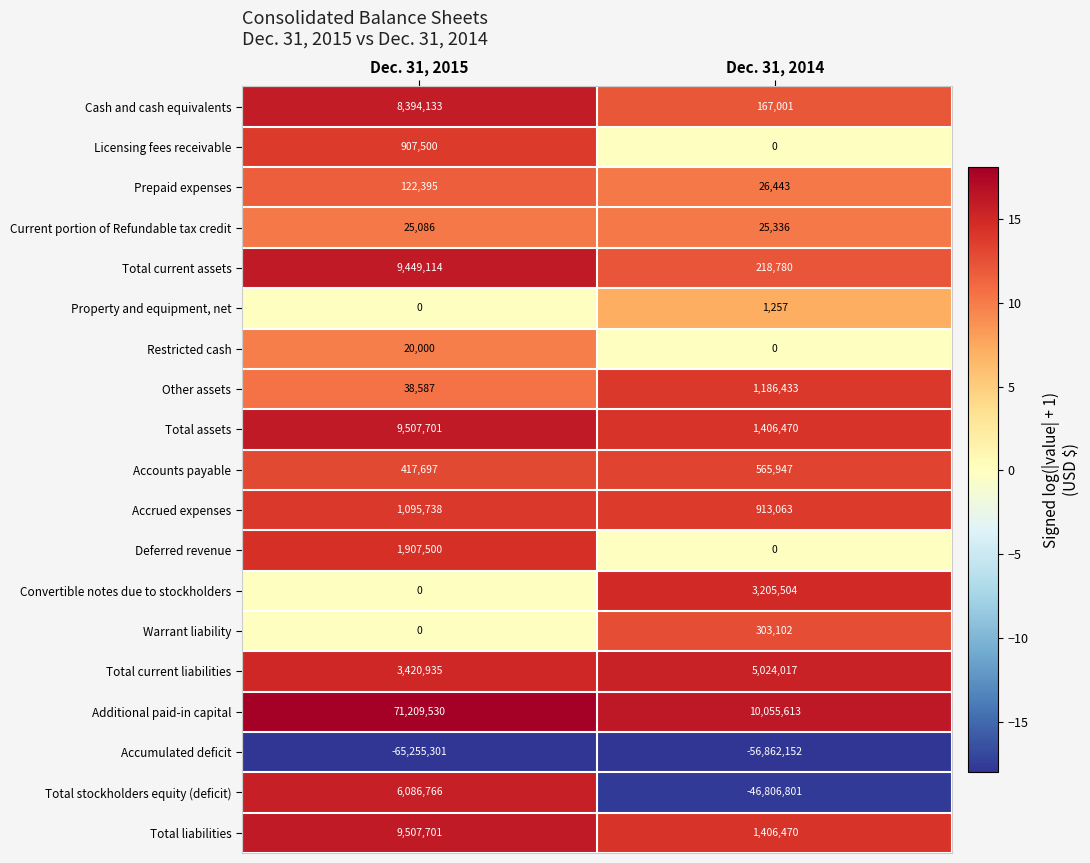

How many distinct data groups are displayed?

19